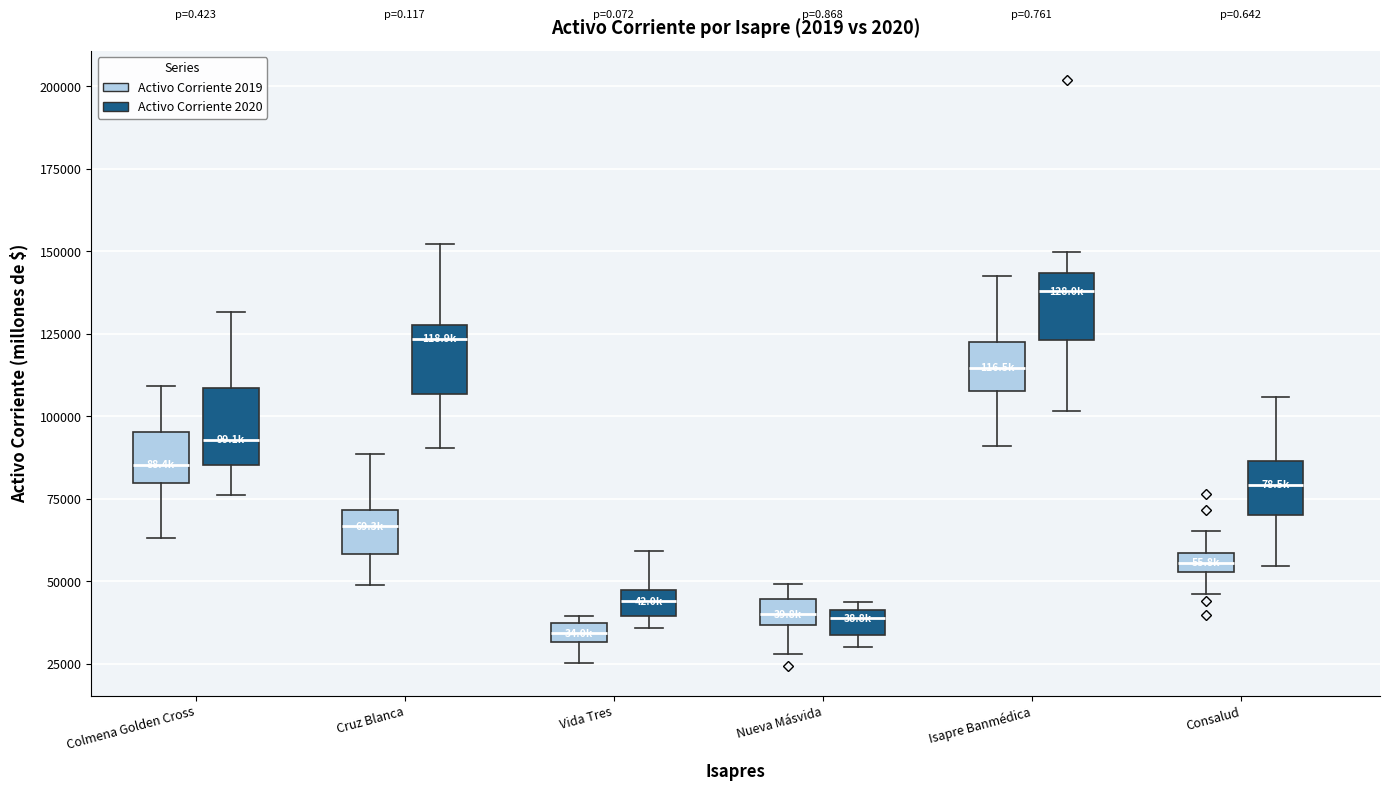

Where is the lower edge of the box for Nueva Másvida (Activo Corriente 2020) on the y-axis? The values are not printed on the chart, so give them approximately, as read against the axis.

35000